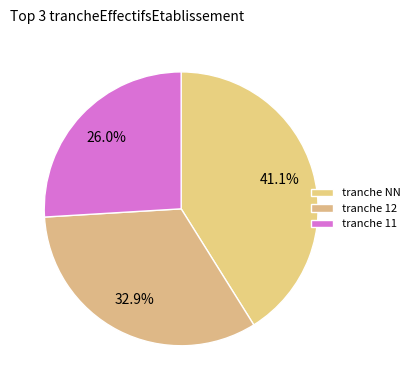

Which category has the smallest portion of the pie?

tranche 11